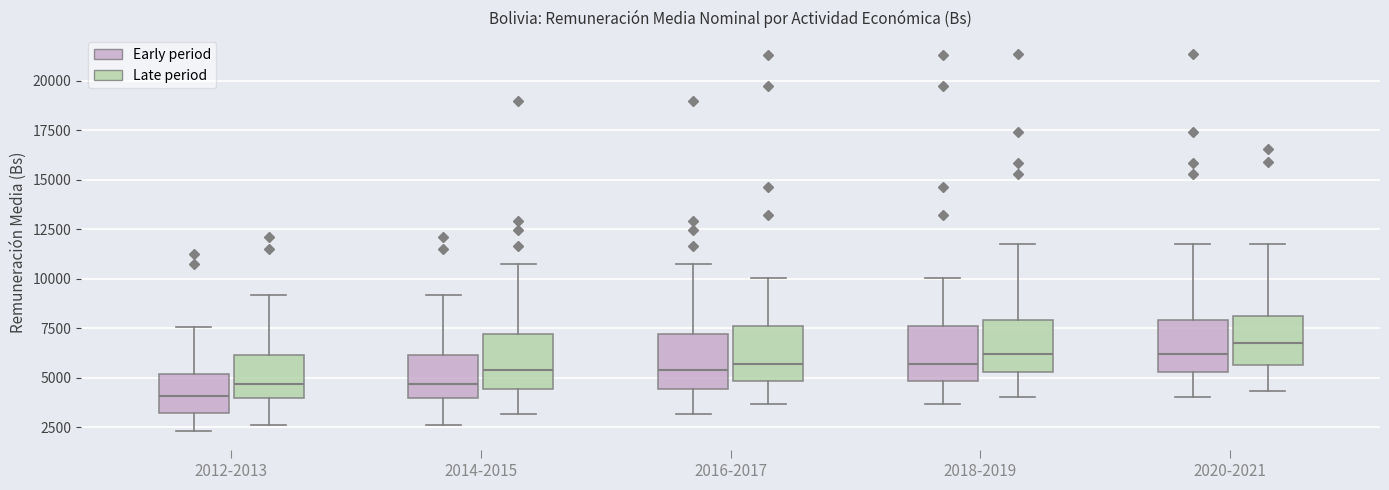

Reading left to right, read every box against the y-axis: the position of its median line, the range the box covers, and the ends of its whiskers. The values are not printed on the chart, so give them approximately, as read against the axis.

2012-2013 (Early period): median 4000, box 3000 to 5000, whiskers 2500 to 7500
2012-2013 (Late period): median 4500, box 4000 to 6000, whiskers 2500 to 9000
2014-2015 (Early period): median 4500, box 4000 to 6000, whiskers 2500 to 9000
2014-2015 (Late period): median 5500, box 4500 to 7000, whiskers 3000 to 11000
2016-2017 (Early period): median 5500, box 4500 to 7000, whiskers 3000 to 11000
2016-2017 (Late period): median 5500, box 5000 to 7500, whiskers 3500 to 10000
2018-2019 (Early period): median 5500, box 5000 to 7500, whiskers 3500 to 10000
2018-2019 (Late period): median 6000, box 5500 to 8000, whiskers 4000 to 12000
2020-2021 (Early period): median 6000, box 5500 to 8000, whiskers 4000 to 12000
2020-2021 (Late period): median 7000, box 5500 to 8000, whiskers 4500 to 12000